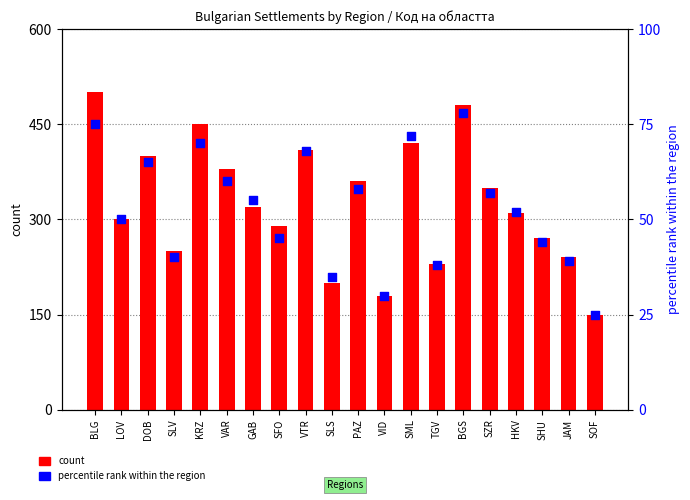

Which series has the largest Y range (max minus min)?

count